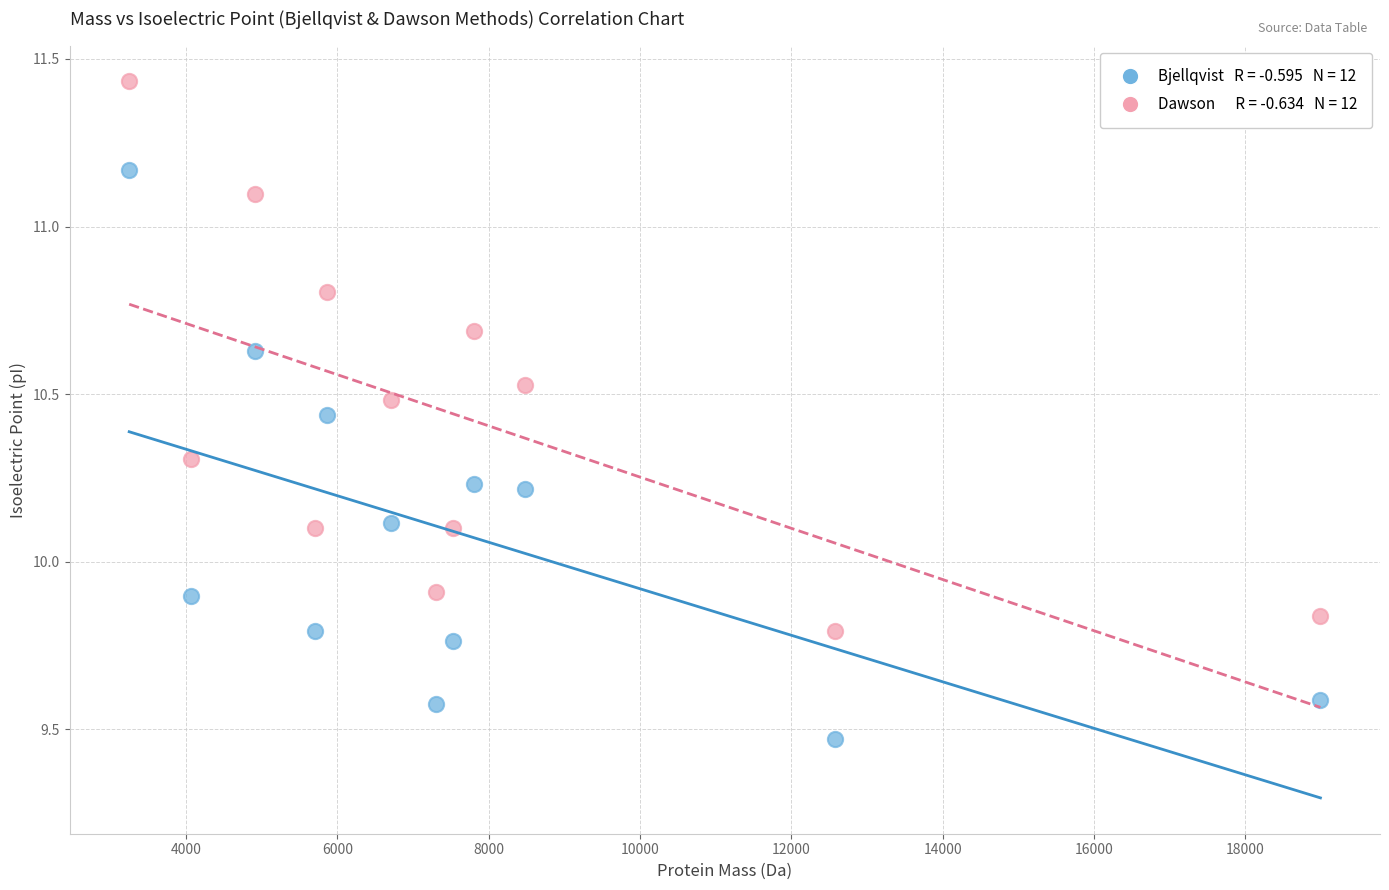

Across all data points, what is the range of Y values (max minus min)?

2.0